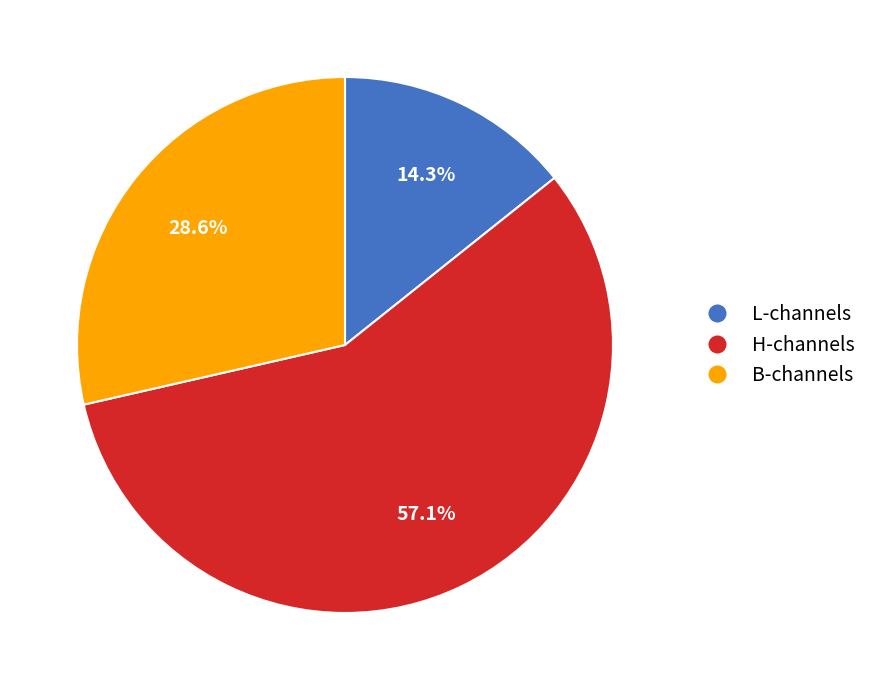

How many segments does this pie chart have?

3